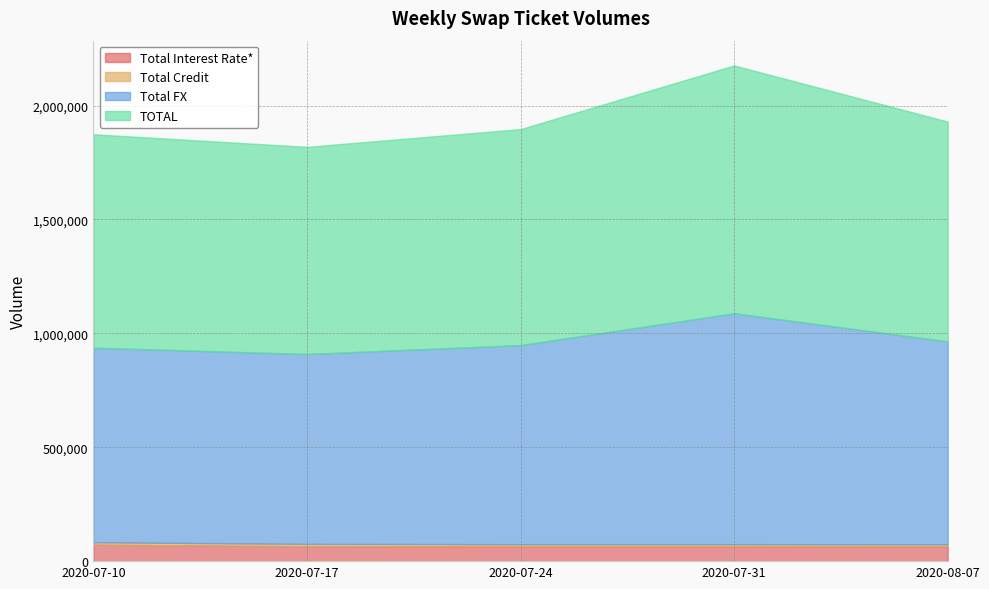

True or false: TOTAL and Total FX cross at least once.

False